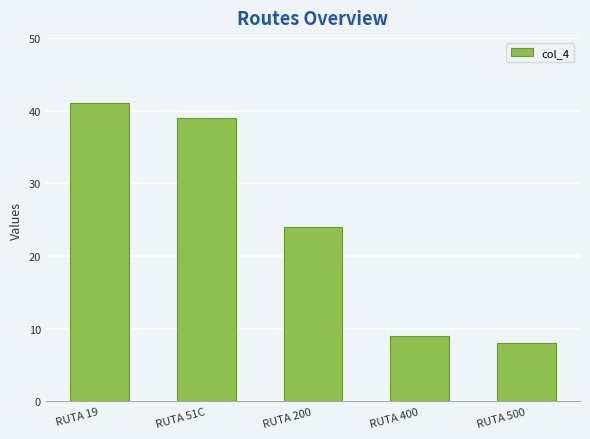

How many bars are there in total?

5